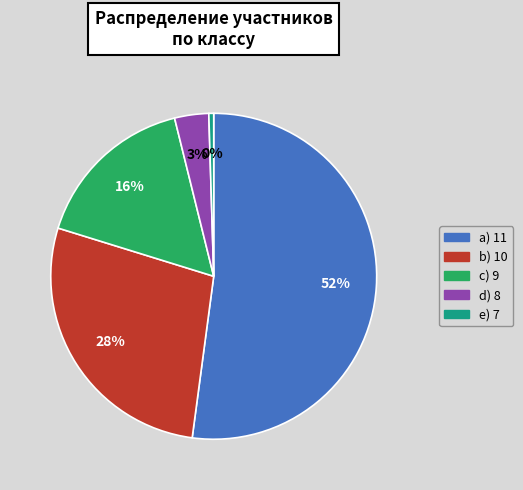

To the nearest percent, what is the average slice percentage?

20%